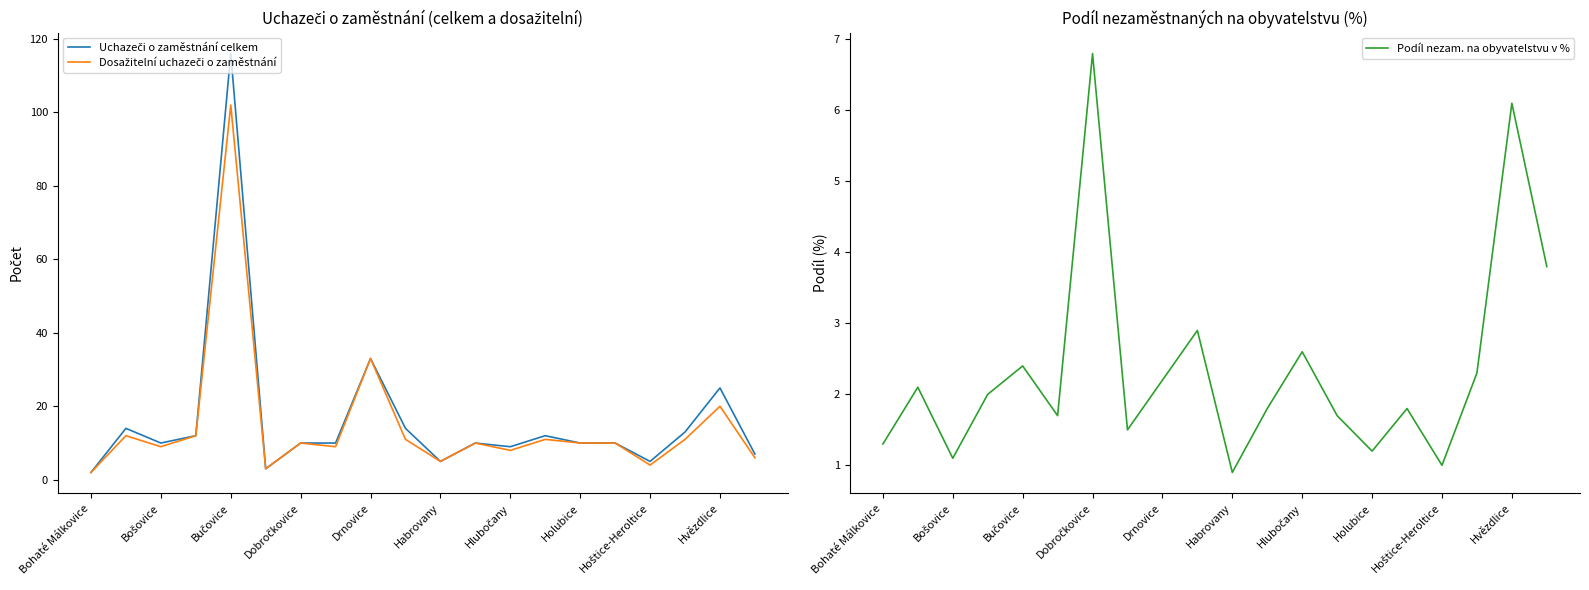

Which has a higher value, 17 or 19?

17